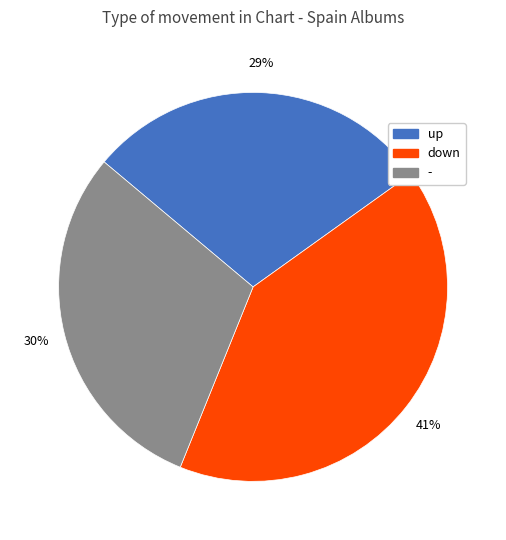

How many segments does this pie chart have?

3